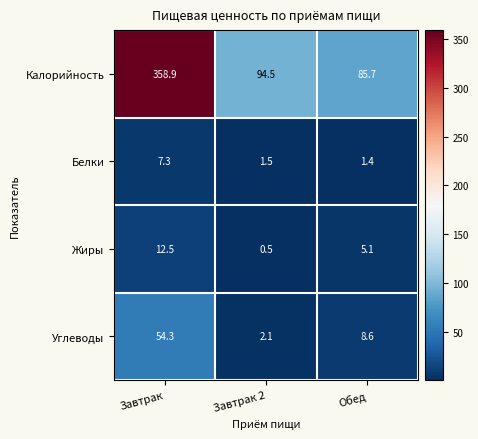

What is the total value across all series at Завтрак?

433.0